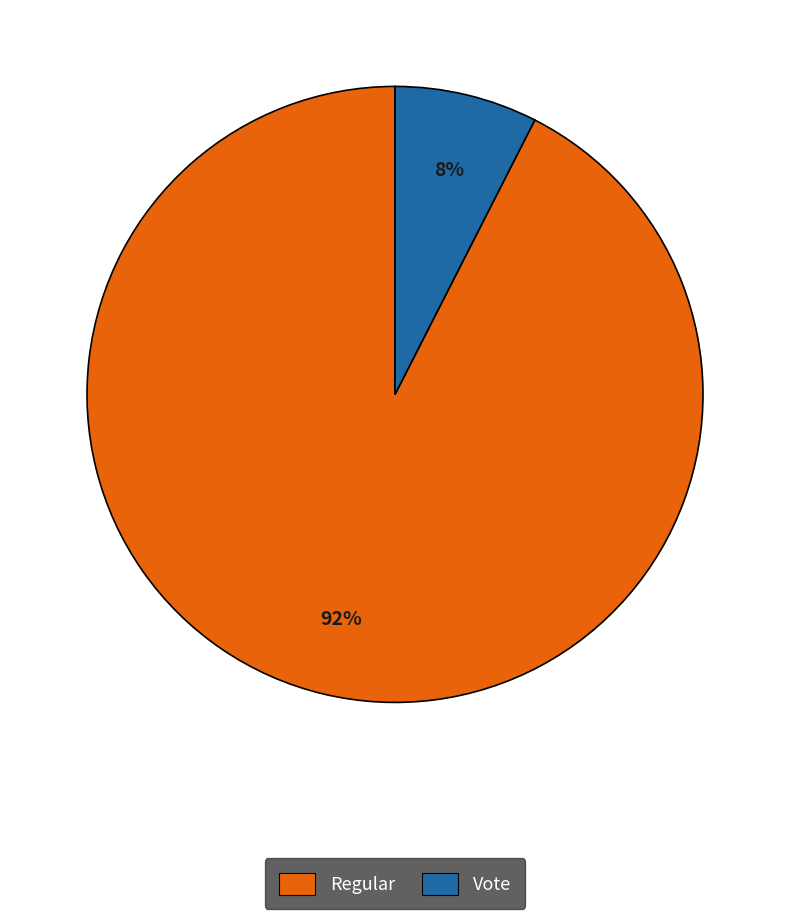

Between Regular and Vote, which is larger?

Regular